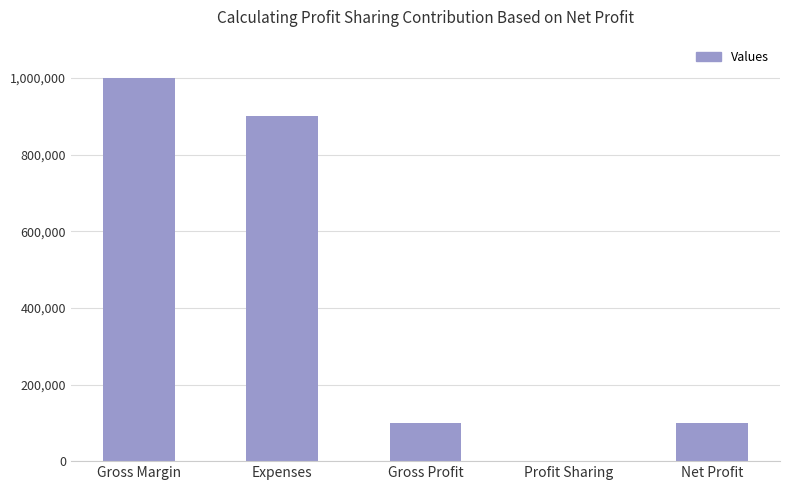

Which has a higher value, Net Profit or Profit Sharing?

Net Profit